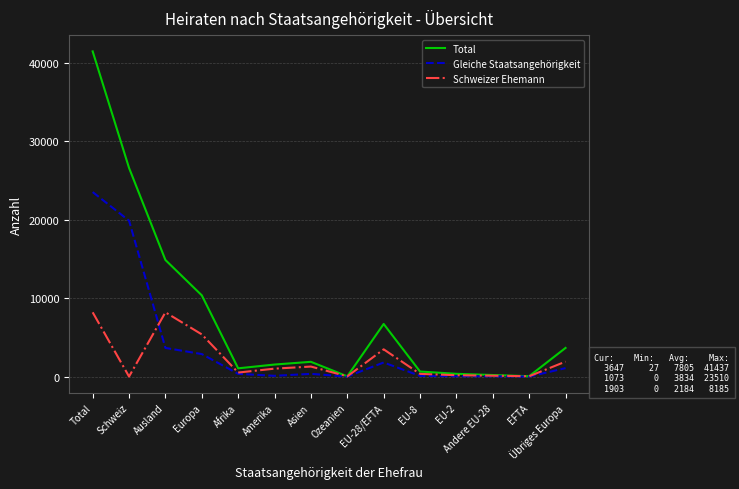

What is the total value across all series at EU-8?

1062